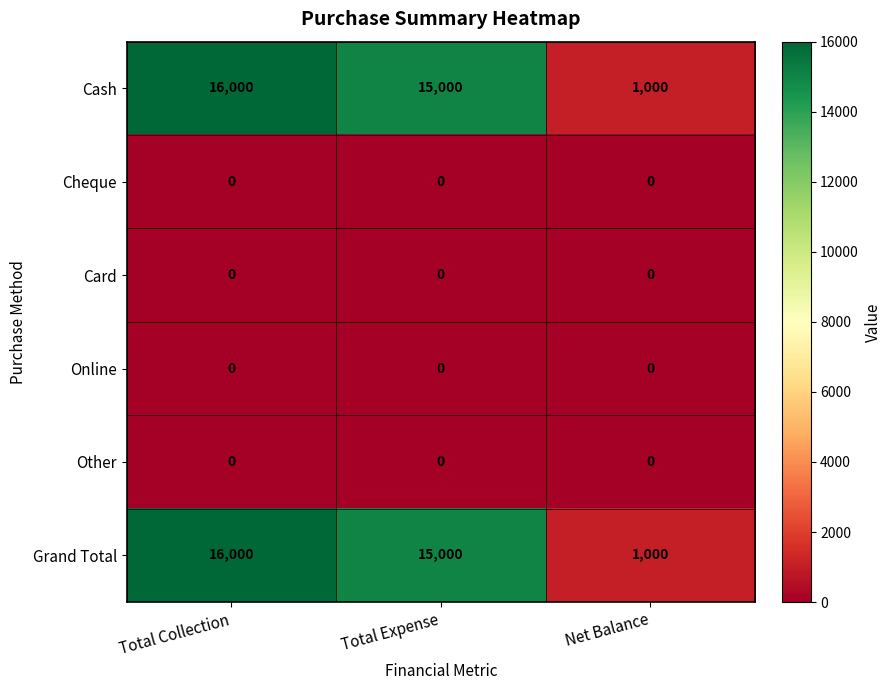

Where does the Cash series first go above 15000?

Total Collection